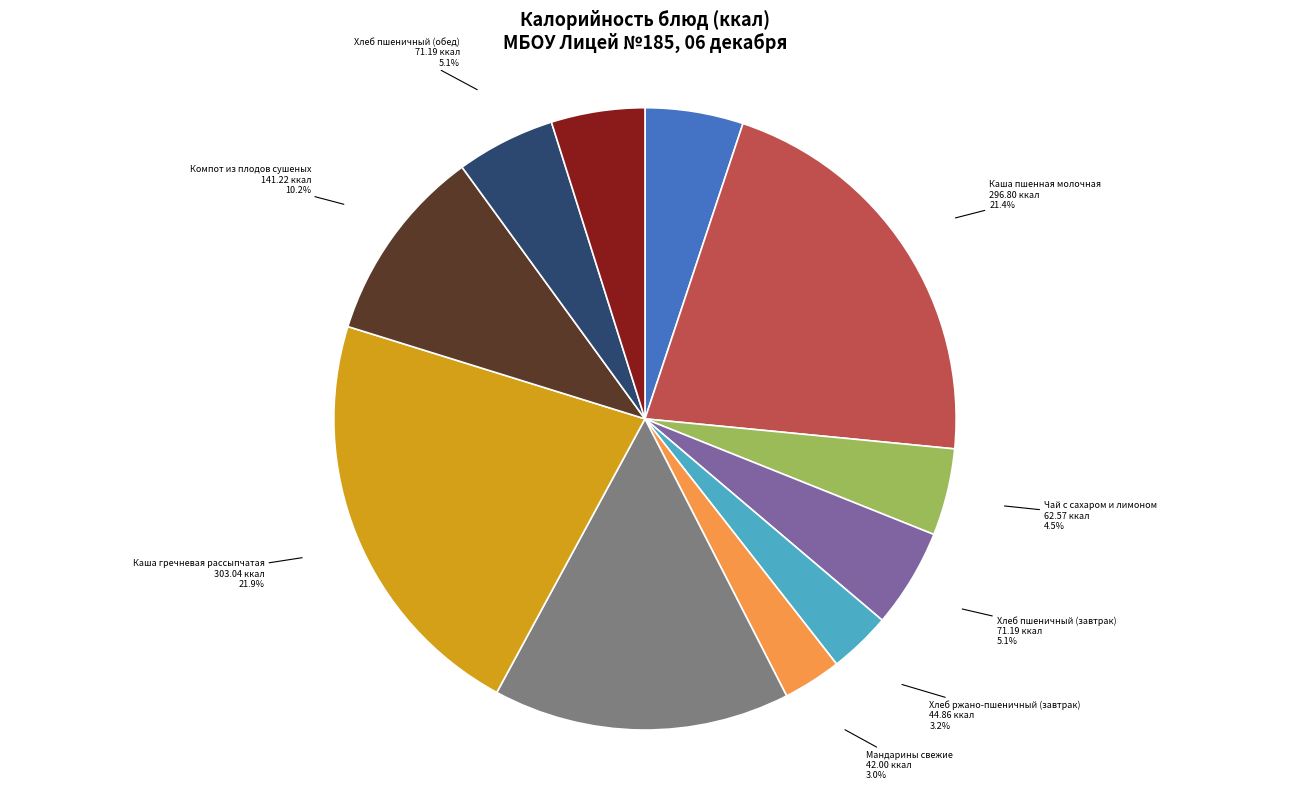

Is there a majority slice in this chart?

No